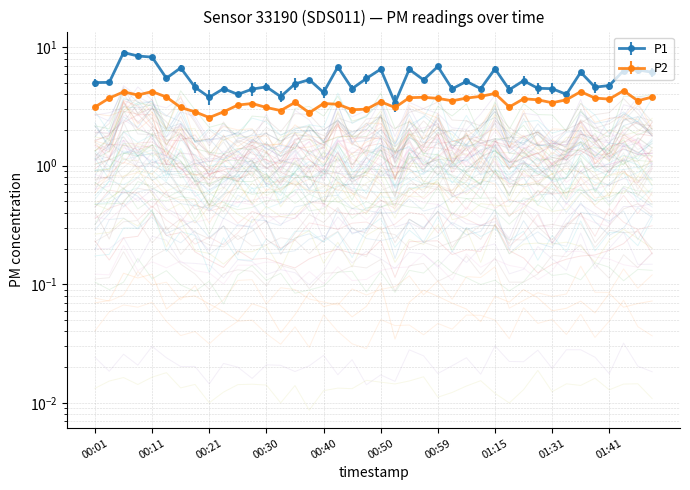

At which label is P2 closest to 3?

00:47